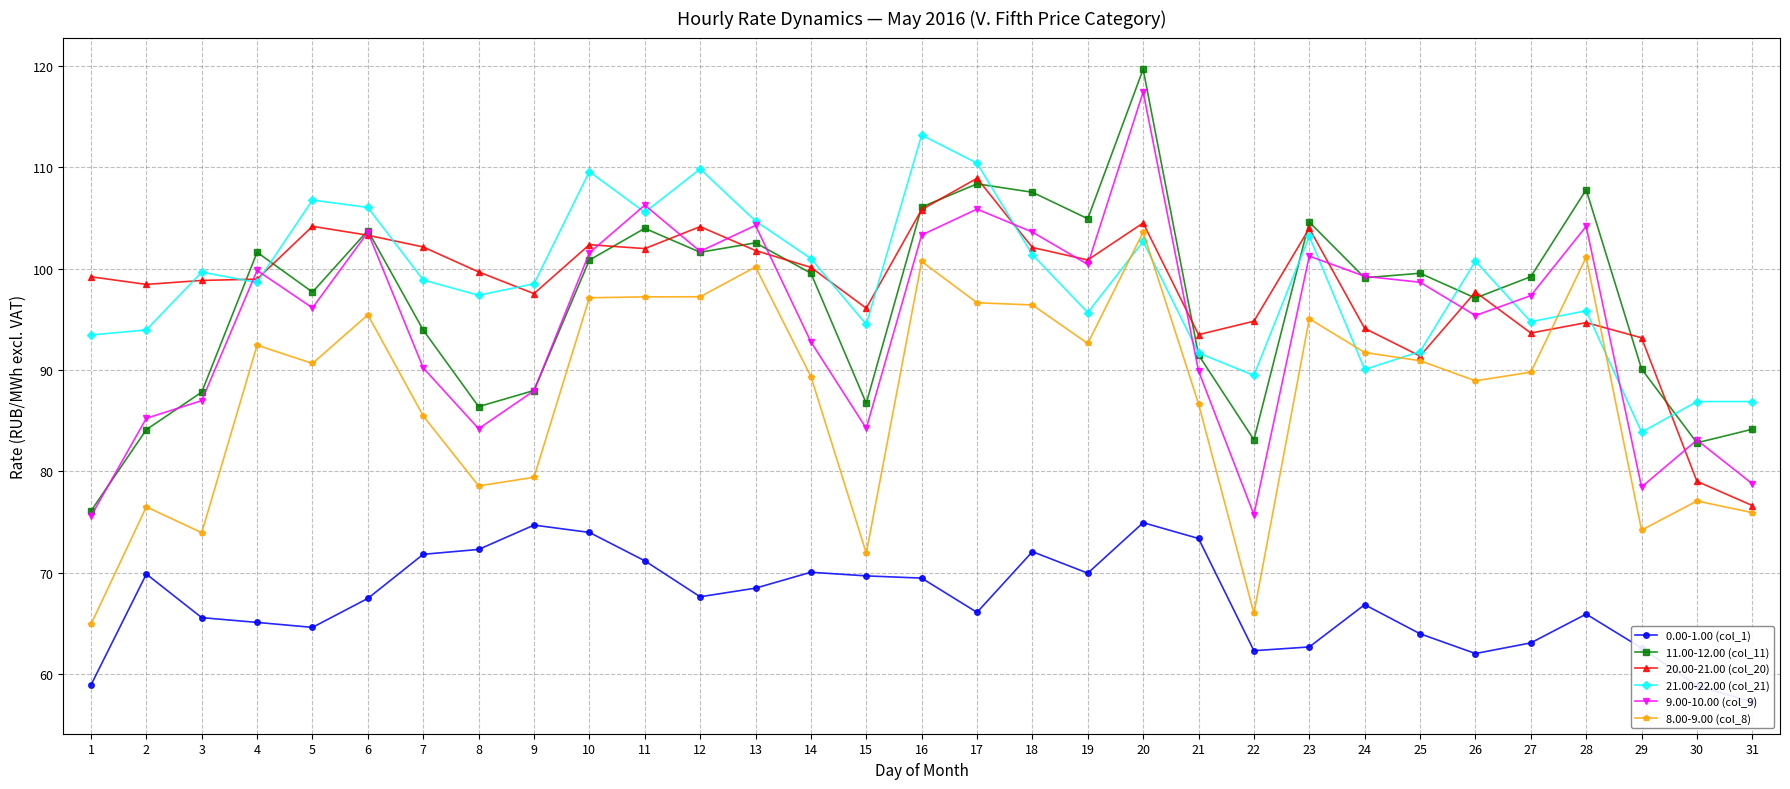

Reading left to right, extract all data points from this chart.

0.00-1.00 (col_1): 58.9	69.9	65.6	65.1	64.6	67.5	71.8	72.3	74.7	74.0	71.2	67.6	68.5	70.1	69.7	69.5	66.1	72.1	70.0	75.0	73.4	62.3	62.7	66.9	64.0	62.0	63.1	65.9	62.6	58.9	57.2
11.00-12.00 (col_11): 76.1	84.1	87.8	101.6	97.7	103.8	94.0	86.4	88.0	100.9	104.0	101.6	102.6	99.6	86.7	106.1	108.4	107.5	104.9	119.7	91.5	83.1	104.6	99.1	99.6	97.1	99.2	107.8	90.1	82.8	84.2
20.00-21.00 (col_20): 99.2	98.5	98.8	99.0	104.2	103.3	102.2	99.7	97.5	102.4	102.0	104.2	101.8	100.1	96.1	105.8	108.9	102.1	100.9	104.5	93.5	94.8	104.0	94.1	91.4	97.7	93.7	94.7	93.2	79.0	76.6
21.00-22.00 (col_21): 93.5	94.0	99.7	98.7	106.8	106.0	98.9	97.4	98.5	109.6	105.6	109.8	104.7	101.0	94.5	113.2	110.4	101.4	95.7	102.7	91.7	89.5	103.2	90.1	91.8	100.8	94.8	95.9	83.9	86.9	86.9
9.00-10.00 (col_9): 75.6	85.2	87.0	99.8	96.1	103.6	90.2	84.2	88.0	101.6	106.3	101.7	104.3	92.8	84.3	103.3	105.9	103.6	100.4	117.5	89.9	75.7	101.2	99.3	98.7	95.4	97.3	104.2	78.5	83.1	78.8
8.00-9.00 (col_8): 64.9	76.5	74.0	92.5	90.7	95.5	85.5	78.6	79.4	97.1	97.2	97.2	100.2	89.4	71.9	100.7	96.7	96.4	92.6	103.6	86.7	66.0	95.1	91.7	90.9	89.0	89.8	101.1	74.2	77.1	75.9